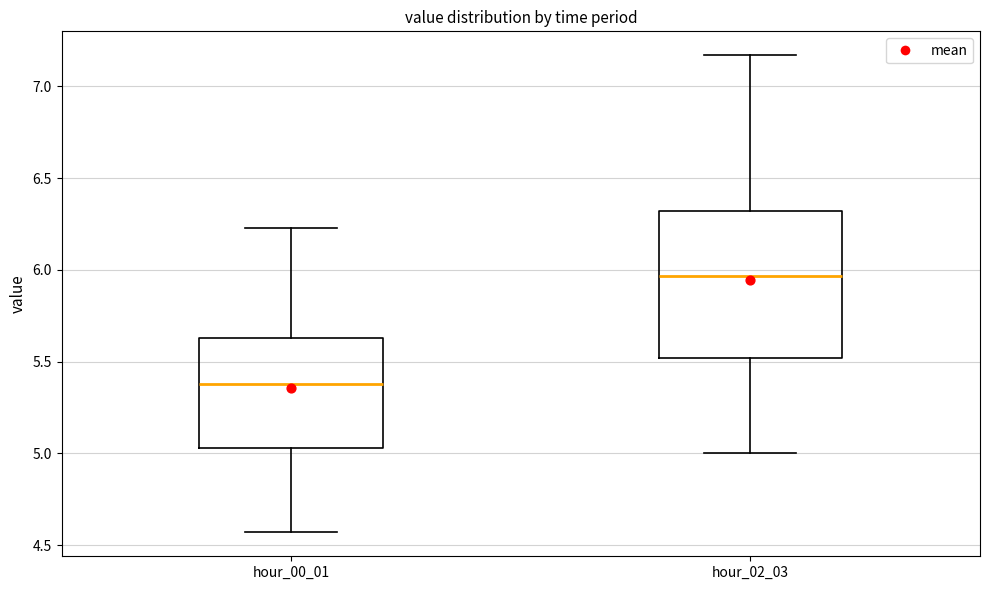

Reading left to right, read every box against the y-axis: the position of its median line, the range the box covers, and the ends of its whiskers. The values are not printed on the chart, so give them approximately, as read against the axis.

hour_00_01: median 5.40, box 5.05 to 5.65, whiskers 4.55 to 6.25
hour_02_03: median 5.95, box 5.50 to 6.30, whiskers 5.00 to 7.15